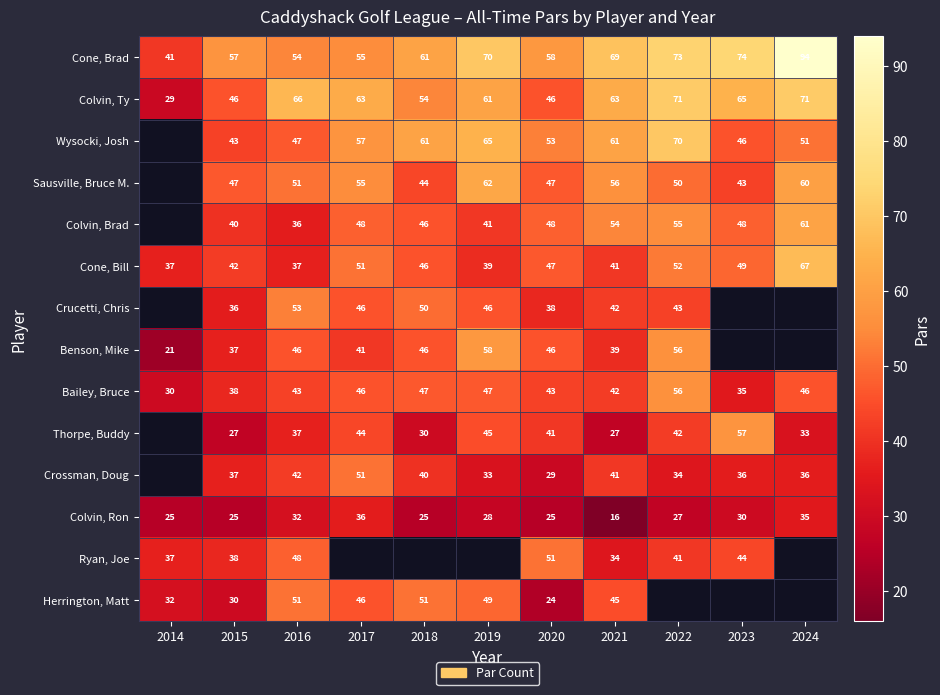

At how many categories does at least one series exceed 35?

11